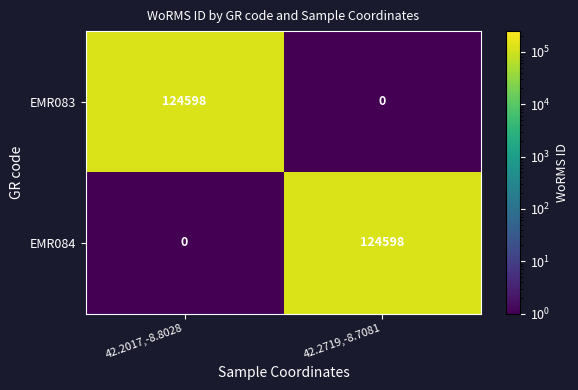

What is the total value across all series at 42.2017,-8.8028?

124598